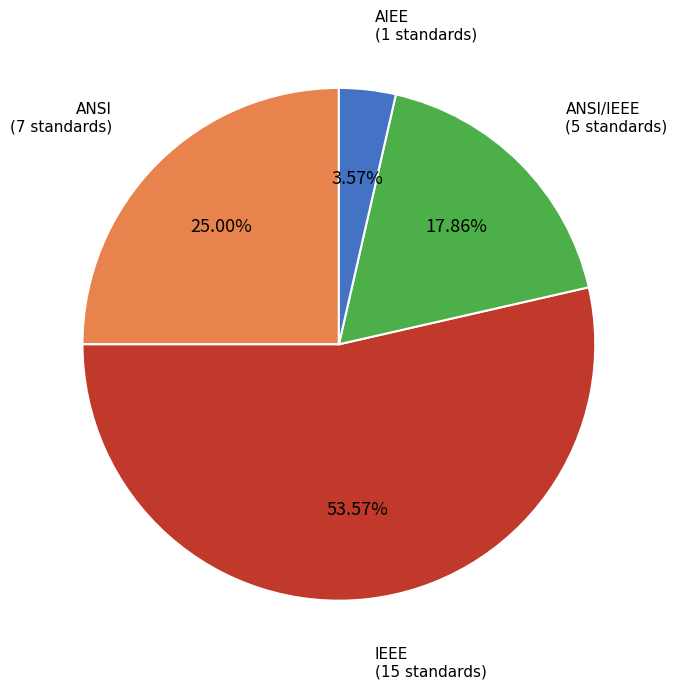

Combined, what portion of the pie is ANSI/IEEE and IEEE?

71.4%